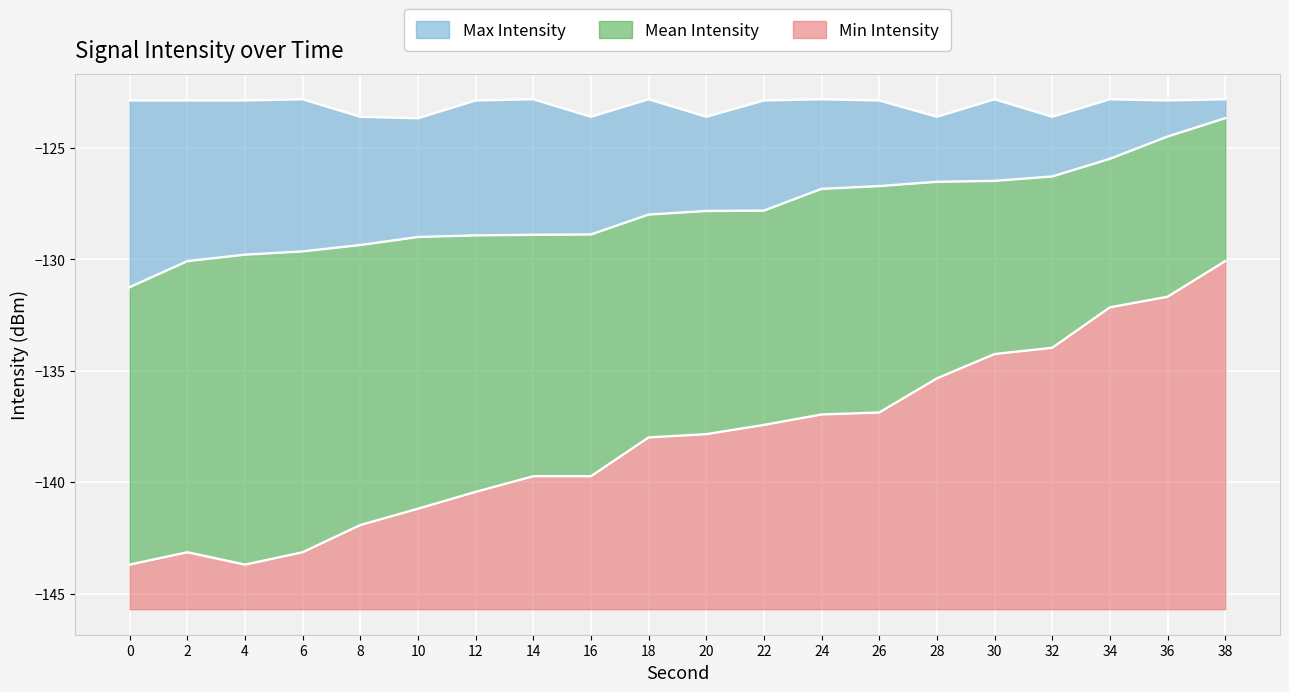

What is the sum of the intensity_max values at 8 and 26?

-246.5